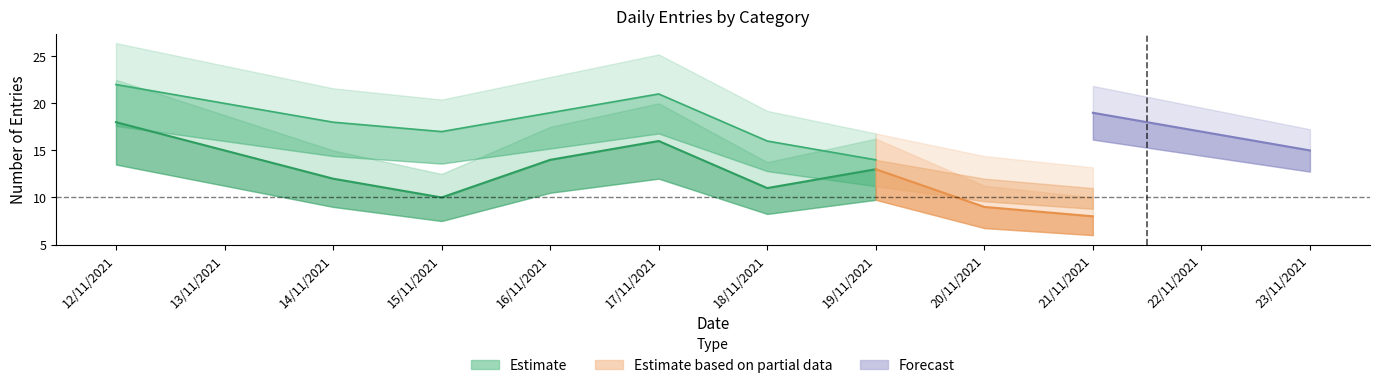

How many data points does each series have?

12